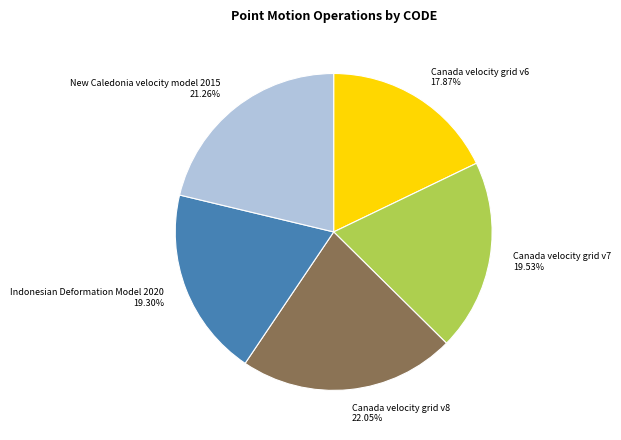

How many slices are in this pie chart?

5